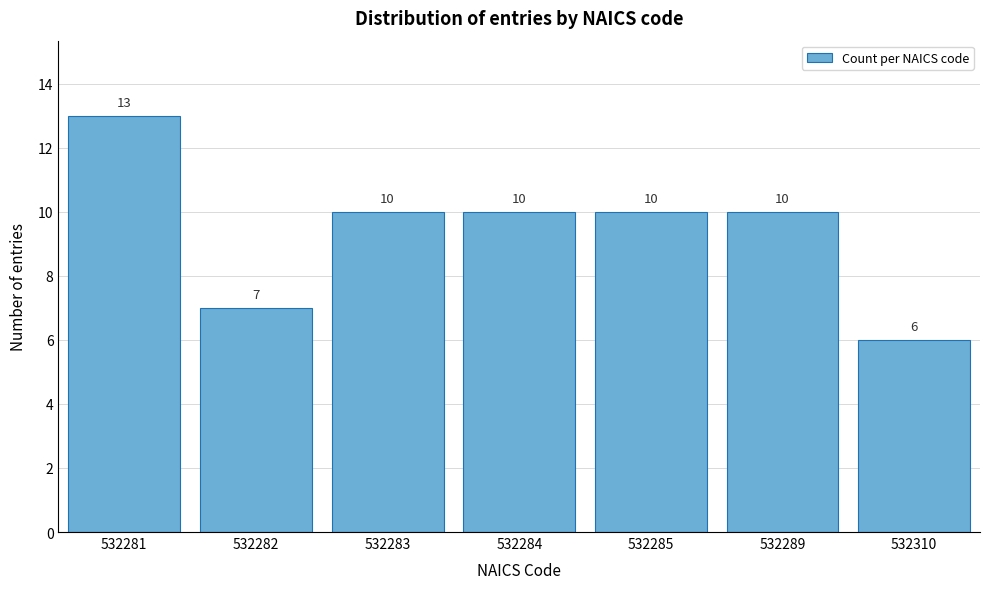

Reading left to right, list all the values displayed in this chart.

532281=13	532282=7	532283=10	532284=10	532285=10	532289=10	532310=6